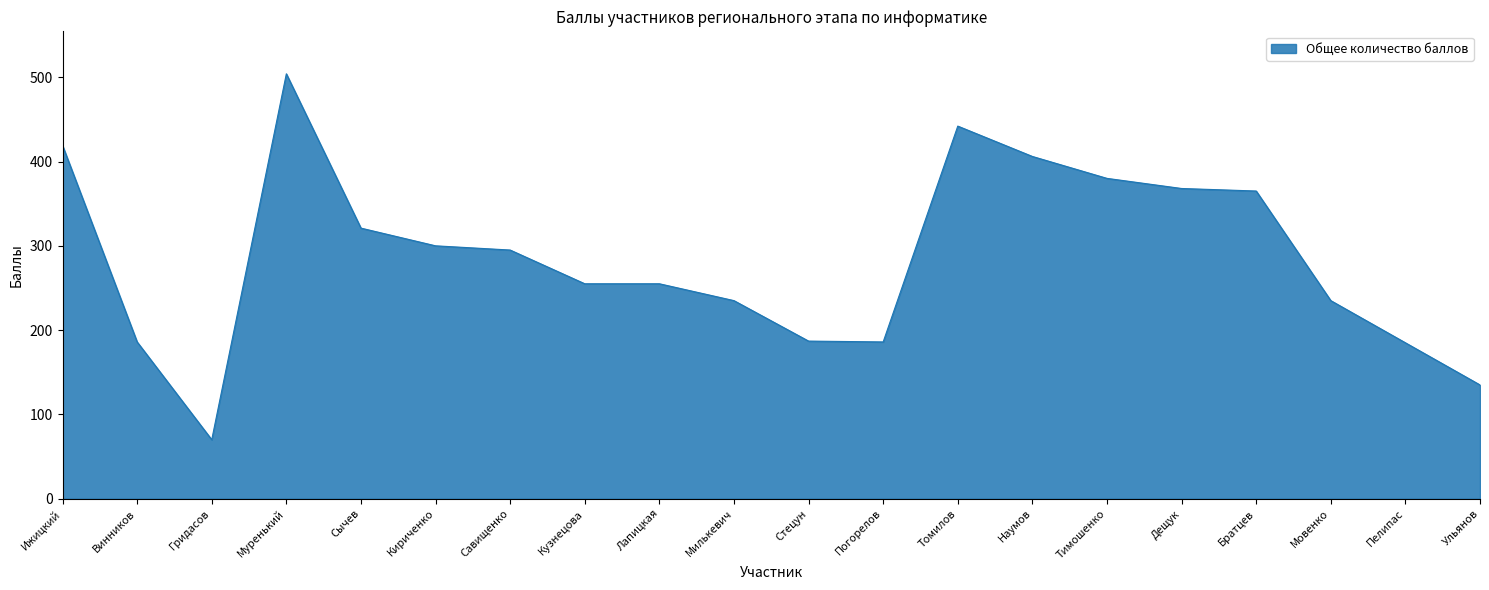

What is the difference between the maximum and minimum values?

434